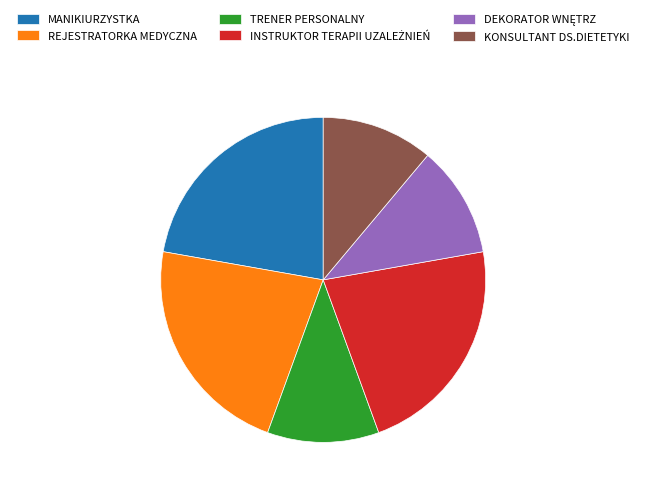

Is it true that TRENER PERSONALNY is 24% of the pie?

False